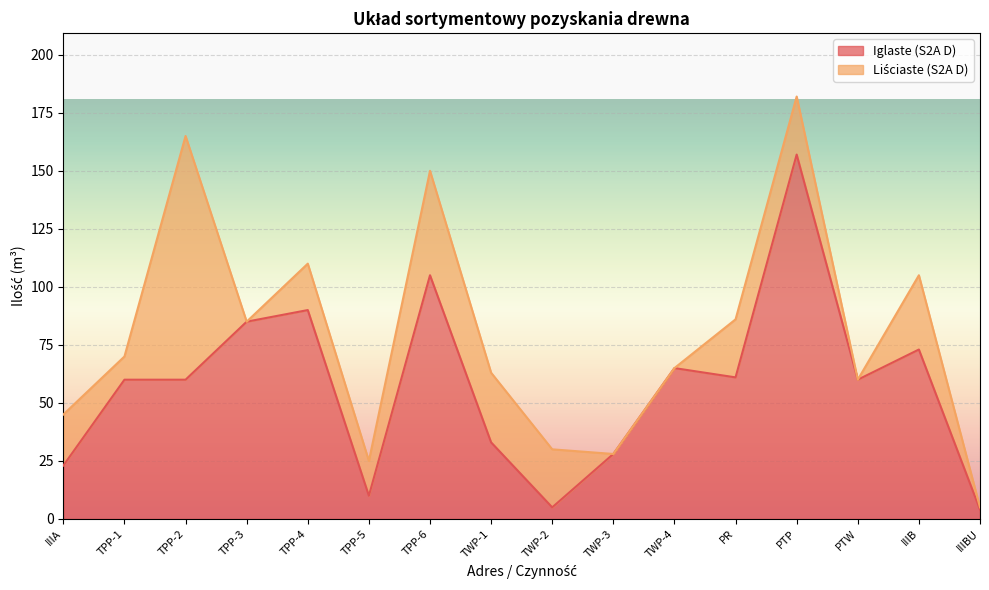

The chart shows a value of 100 at PTP. True or false?

False